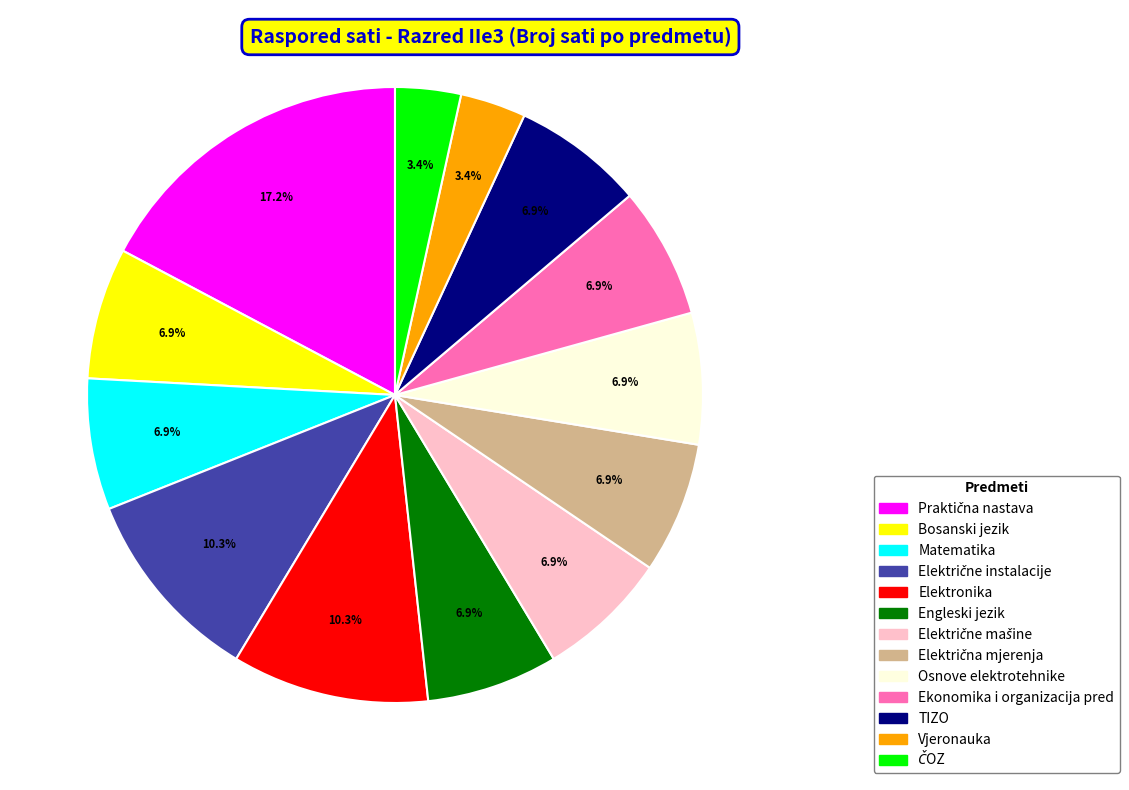

What percentage is the Bosanski jezik slice, to the nearest percent?

7%